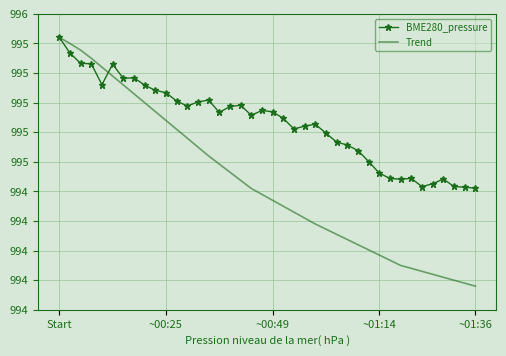

Which series has the largest total across all categories?

BME280_pressure